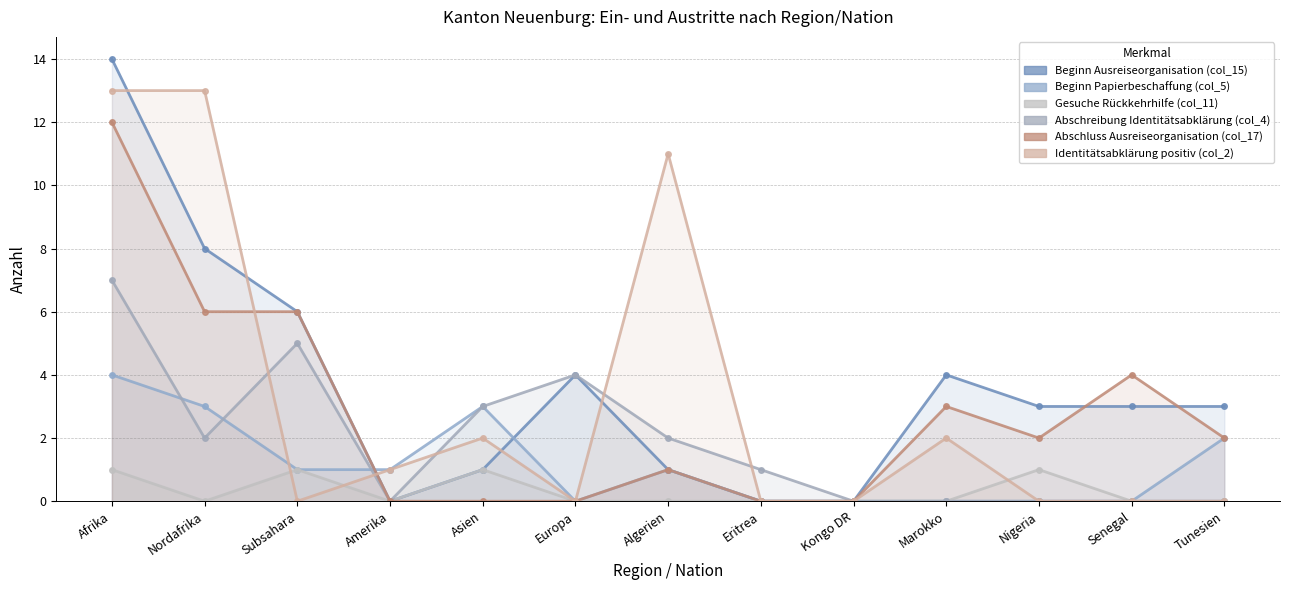

What is the sum of all Beginn Ausreiseorganisation (col_15) values?

47